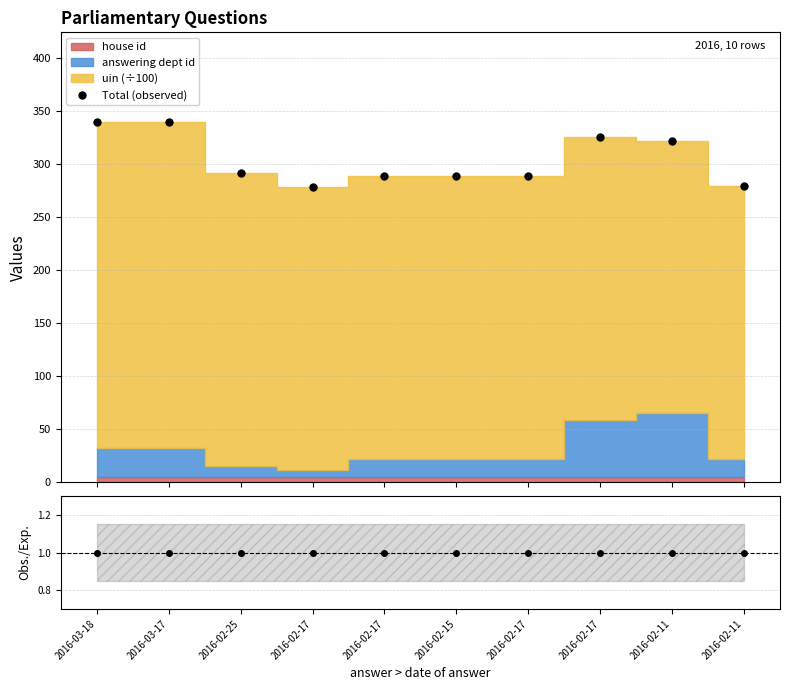

Between 2016-02-15 and 2016-03-17, which is larger?

2016-03-17